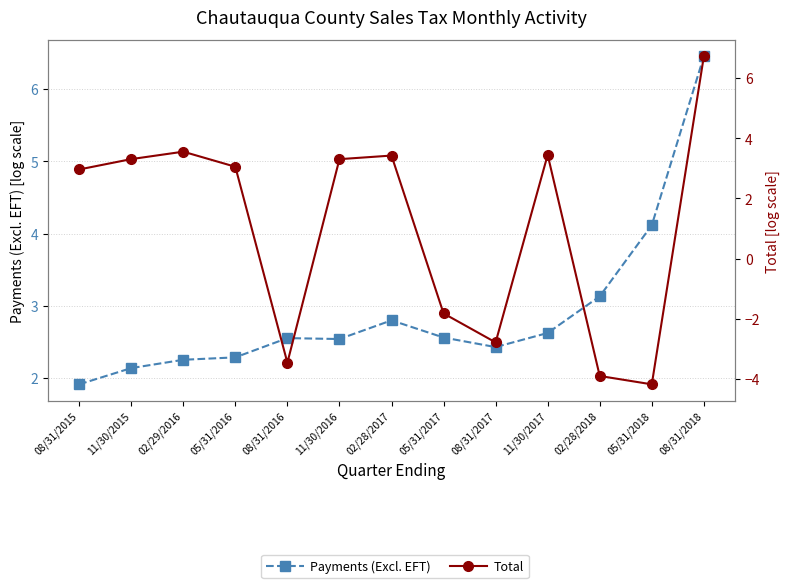

How many interior local peaks does the Payments (Excl. EFT) series have?

2